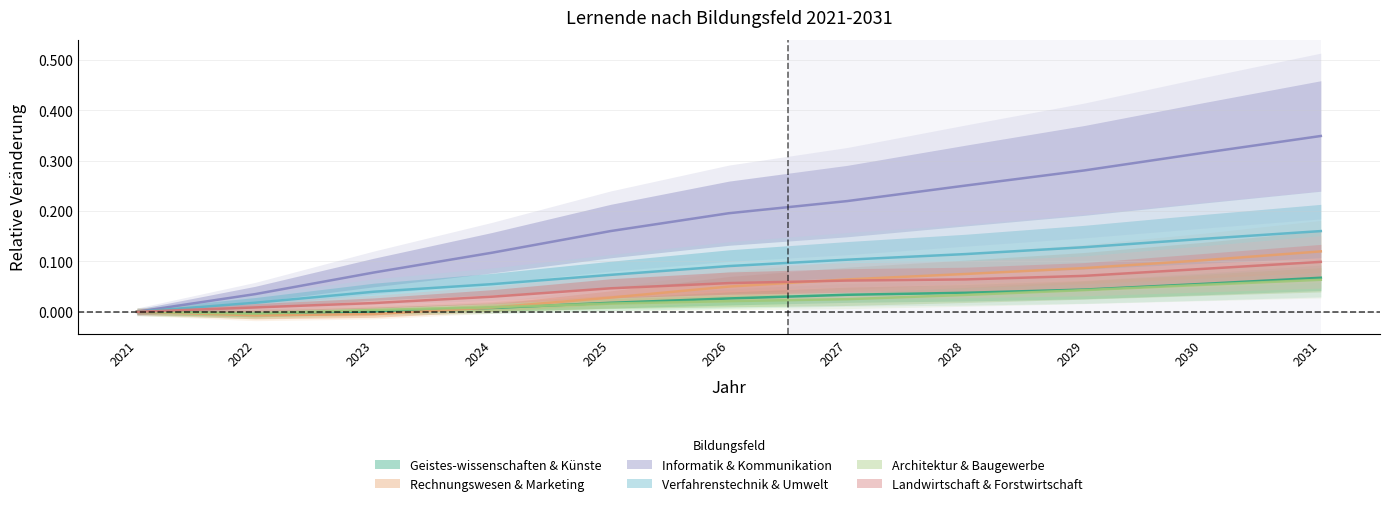

Between 2027 and 2026, which is larger?

2027